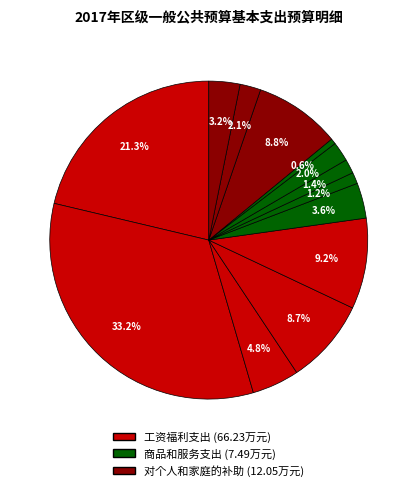

To the nearest percent, what is the average slice percentage?

8%